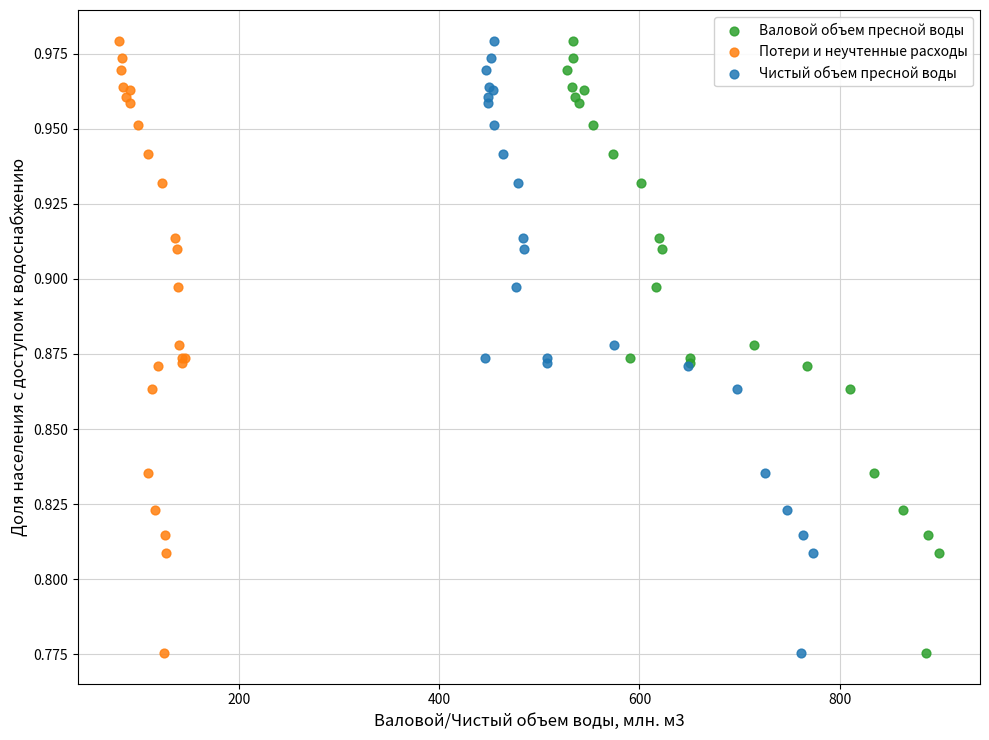

What are all the series names shown in the legend?

Валовой объем пресной воды, Потери и неучтенные расходы, Чистый объем пресной воды